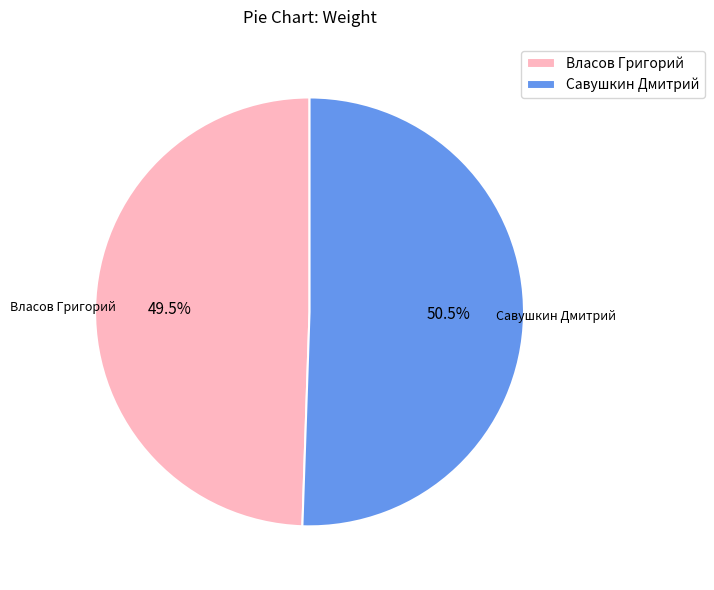

How many segments does this pie chart have?

2